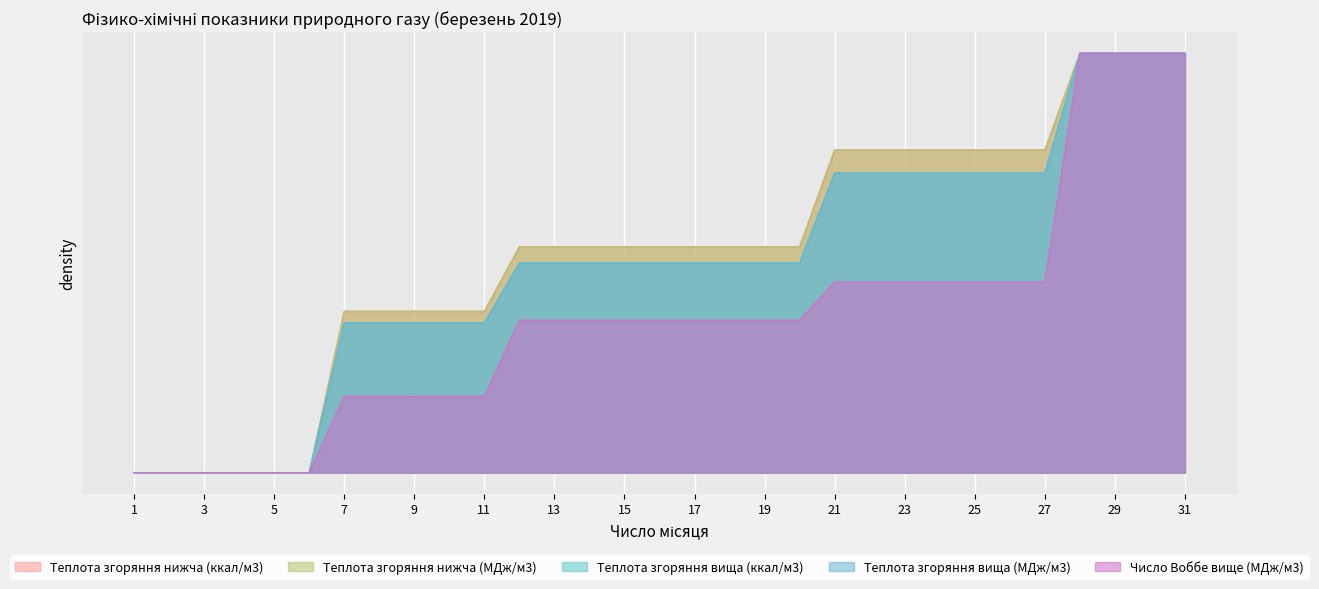

Which series has the largest total across all categories?

Теплота згоряння нижча (ккал/м3)